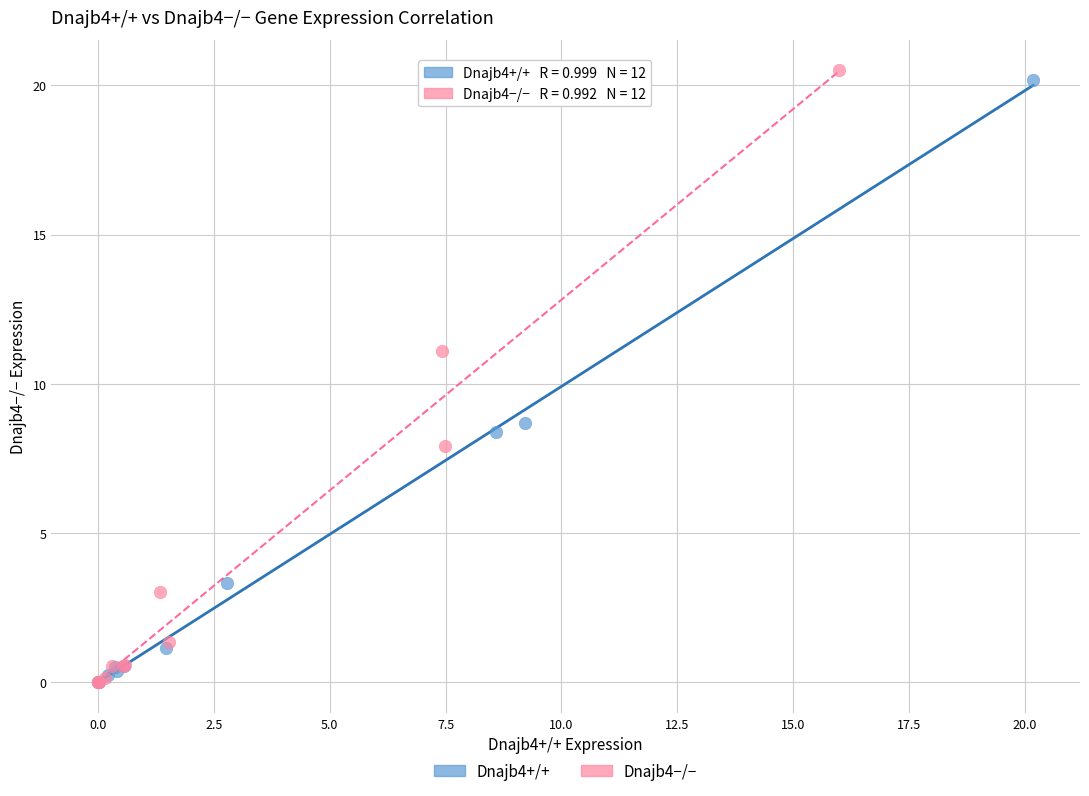

Which series reaches the maximum Y coordinate?

Dnajb4−/−